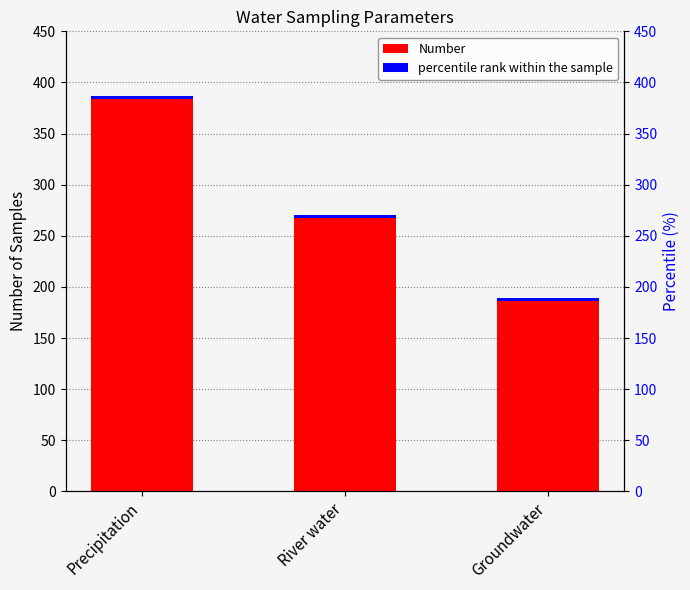

Where is percentile rank within the sample nearest to the value 3?

Precipitation